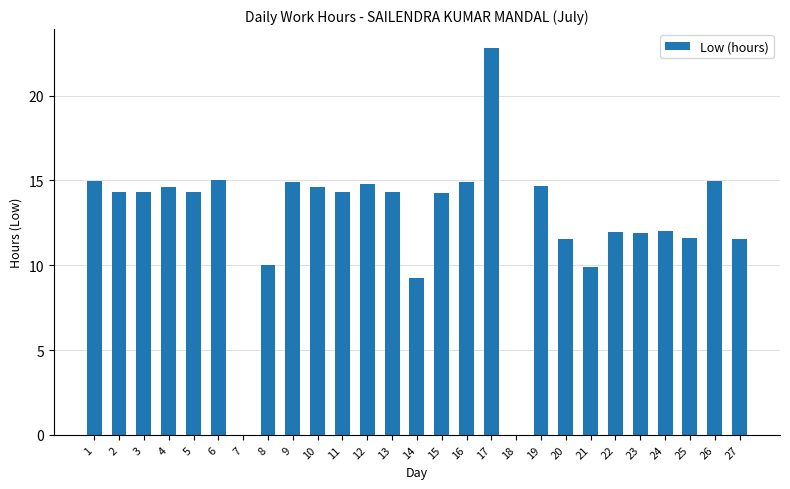

True or false: the data shows 22.8 at 17.

True